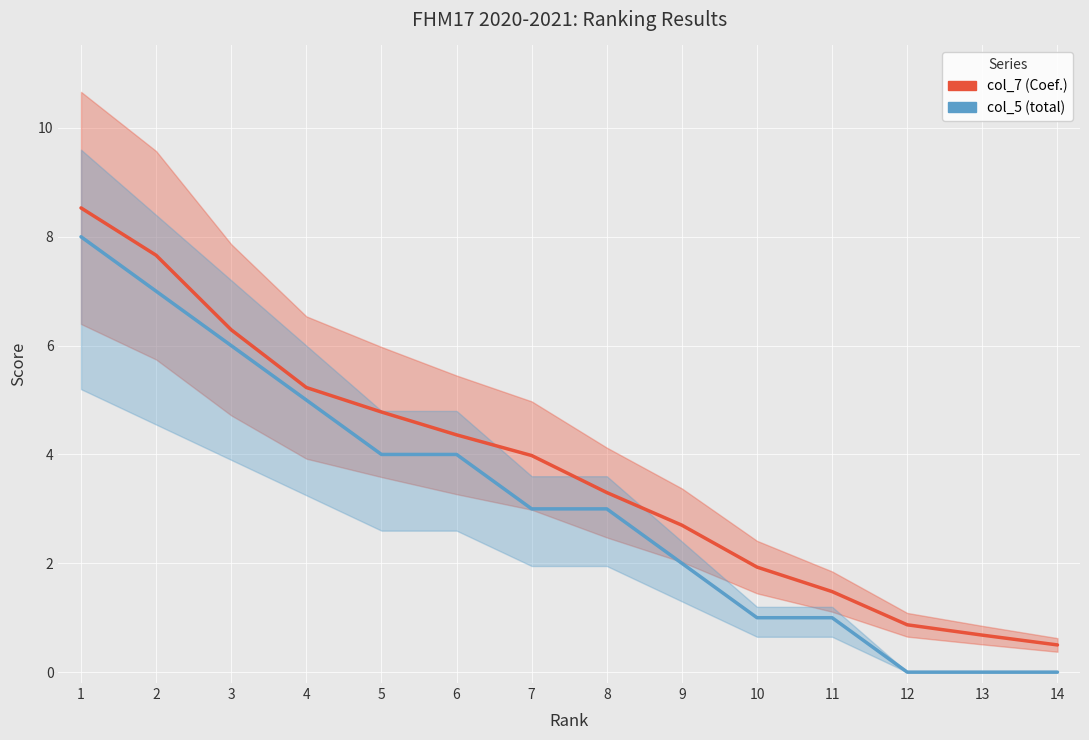

Reading left to right, extract all data points from this chart.

col_7 (Coef.): 1=8.5	2=7.7	3=6.3	4=5.2	5=4.8	6=4.4	7=4.0	8=3.3	9=2.7	10=1.9	11=1.5	12=0.9	13=0.7	14=0.5
col_5 (total): 1=8.0	2=7.0	3=6.0	4=5.0	5=4.0	6=4.0	7=3.0	8=3.0	9=2.0	10=1.0	11=1.0	12=0.0	13=0.0	14=0.0